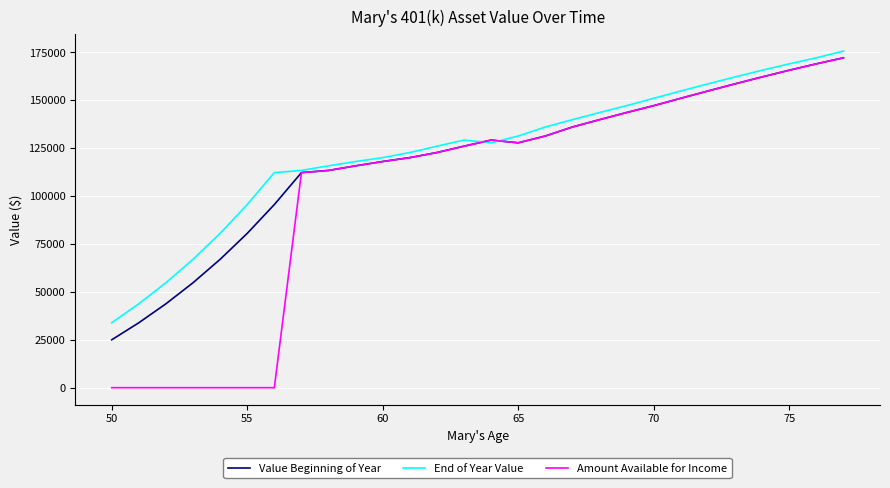

Which series has the widest spread of values?

Amount Available for Income